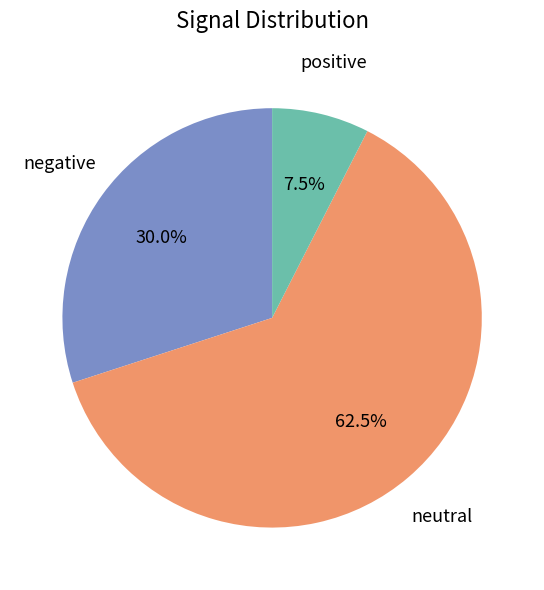

Does any single category account for the majority?

Yes